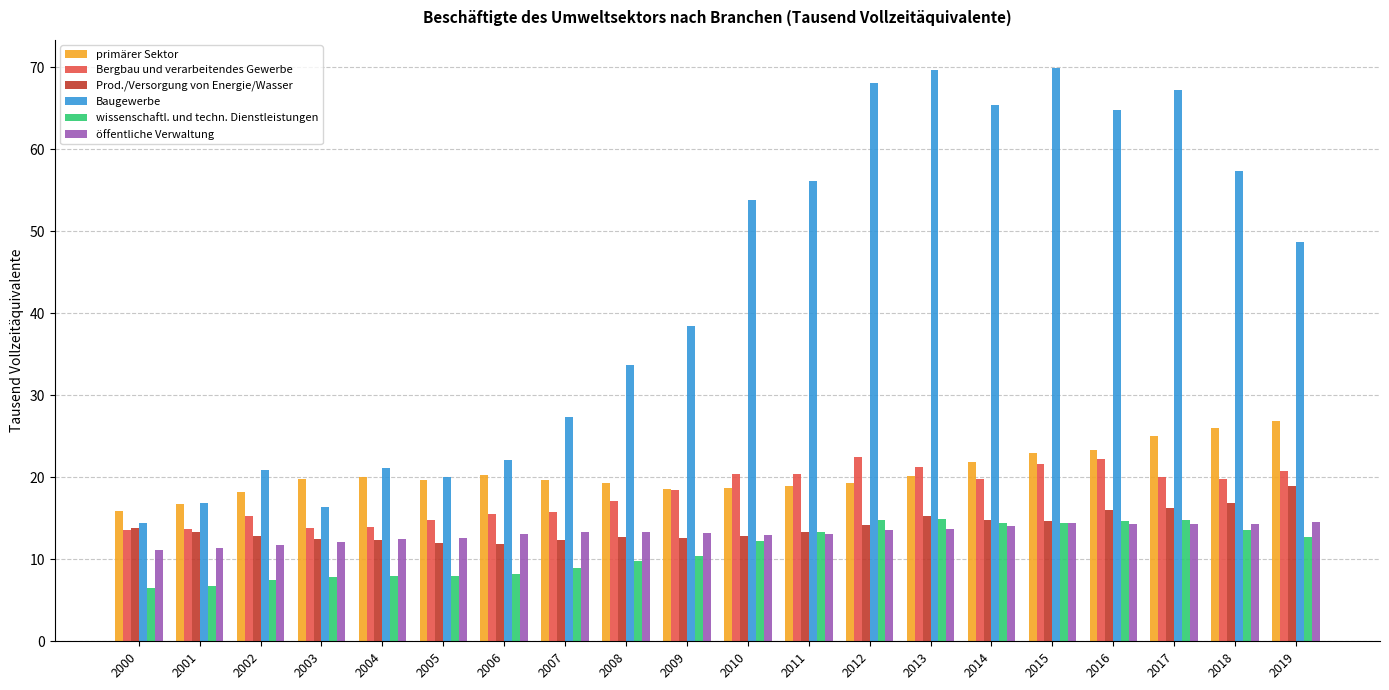

Between 2009 and 2012, which series saw the biggest shift?

Baugewerbe